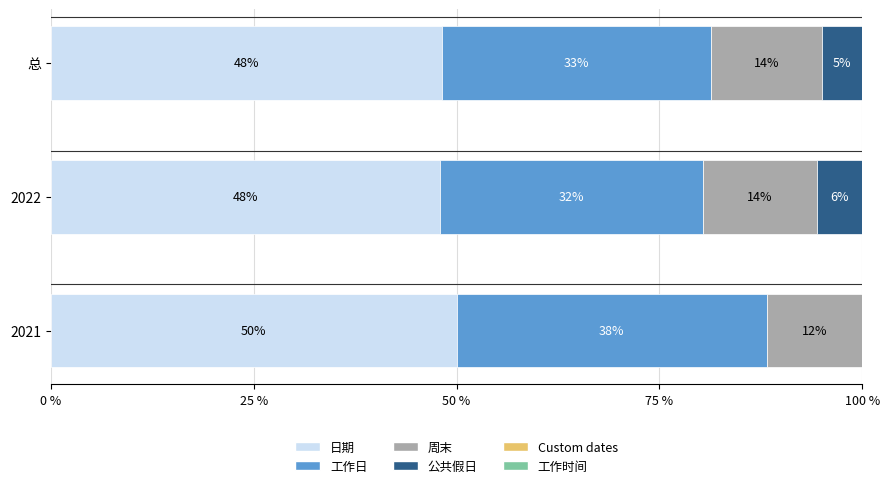

At which label does 日期 reach its peak?

2021